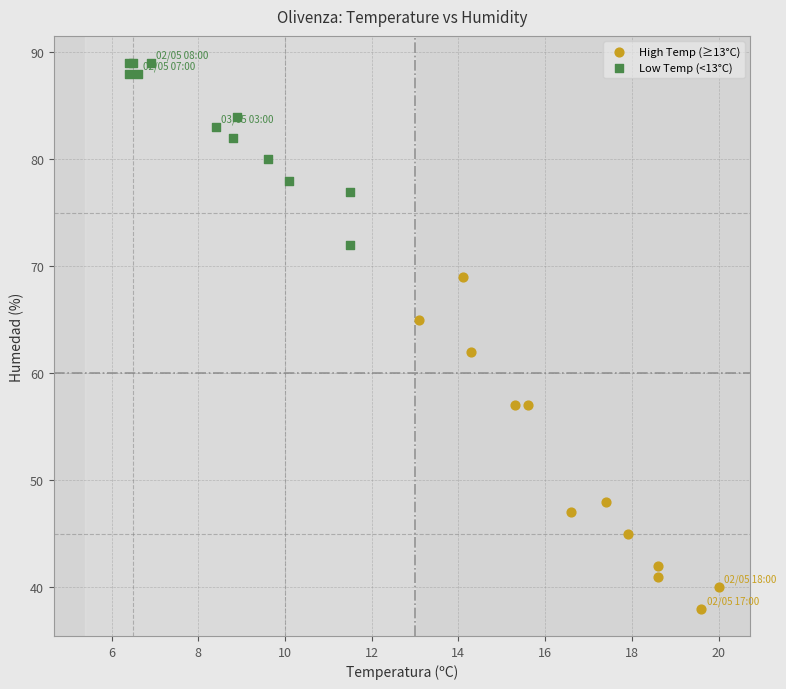

Which series contains the lowest Y value?

High Temp (≥13°C)